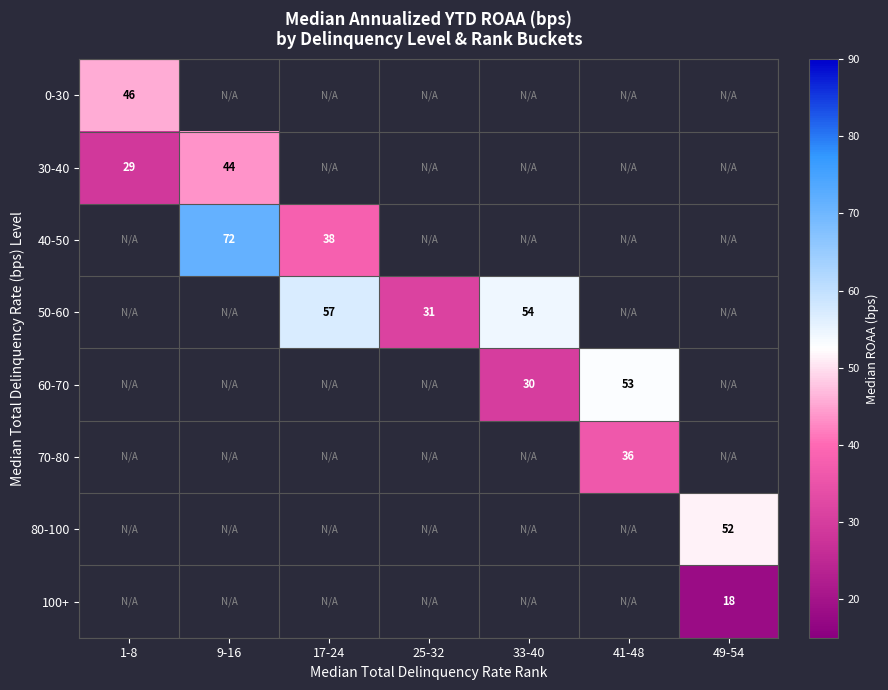

Is it true that 80-100 equals 73.0 at 49-54?

False